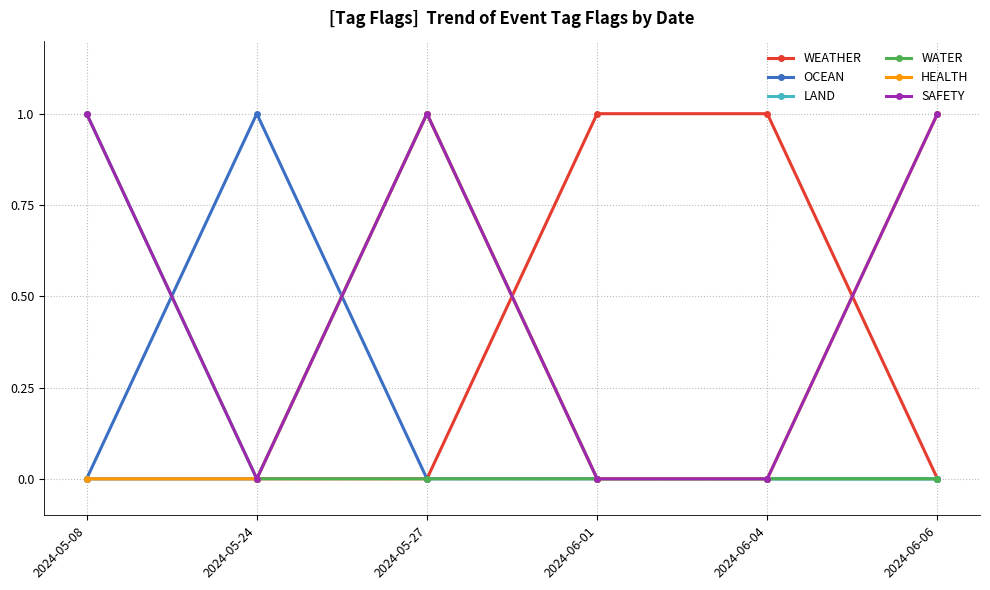

What is the total value across all series at 2024-05-27?

3